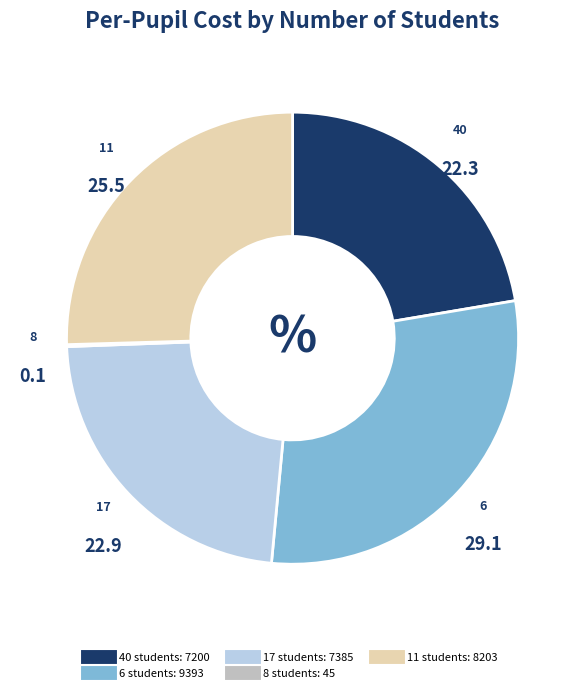

Which slice is the largest?

6